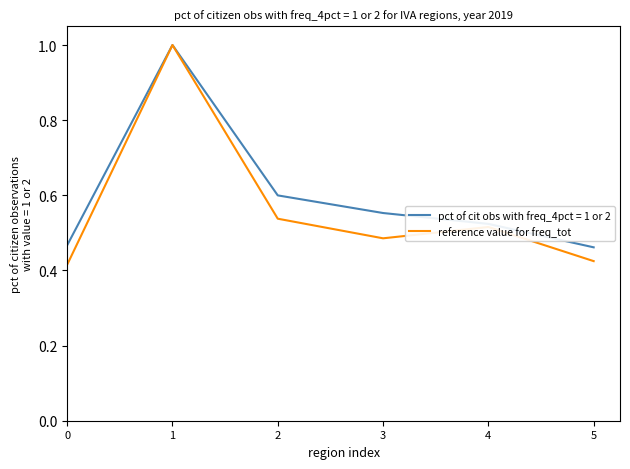

At 3, list the series in order from largest to smallest.

pct of cit obs with freq_4pct = 1 or 2, reference value for freq_tot